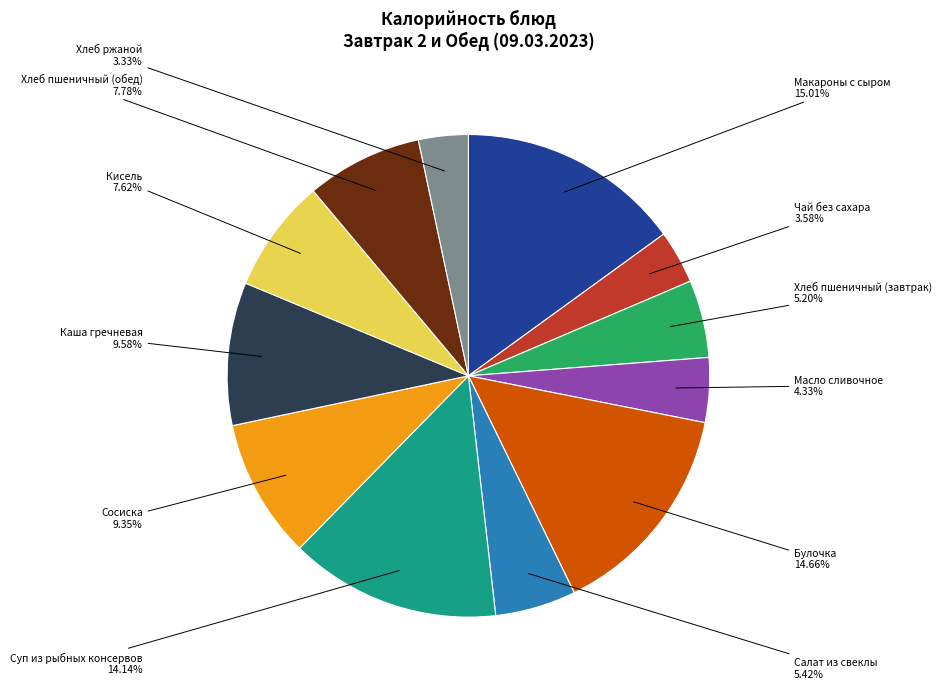

True or false: Булочка accounts for 15% of the total.

True